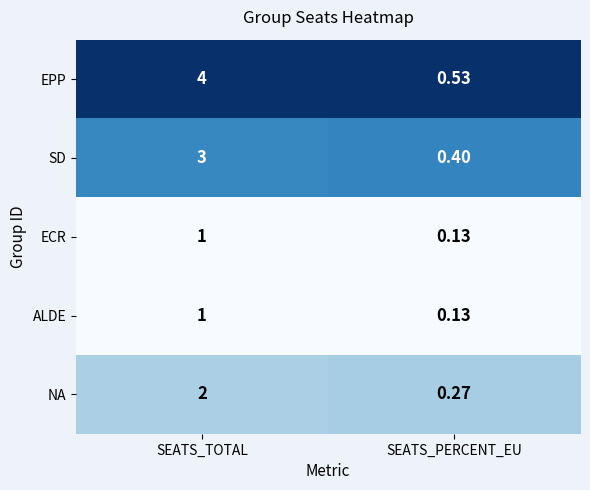

Which series has the largest range (max minus min)?

EPP